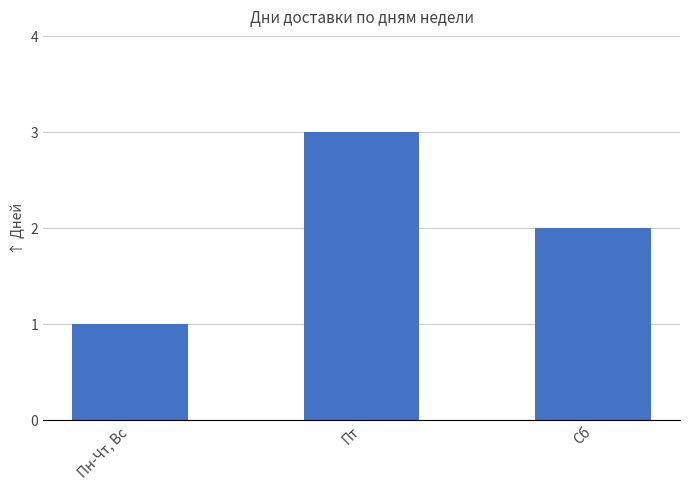

What is the difference between the values at Сб and Пт?

1